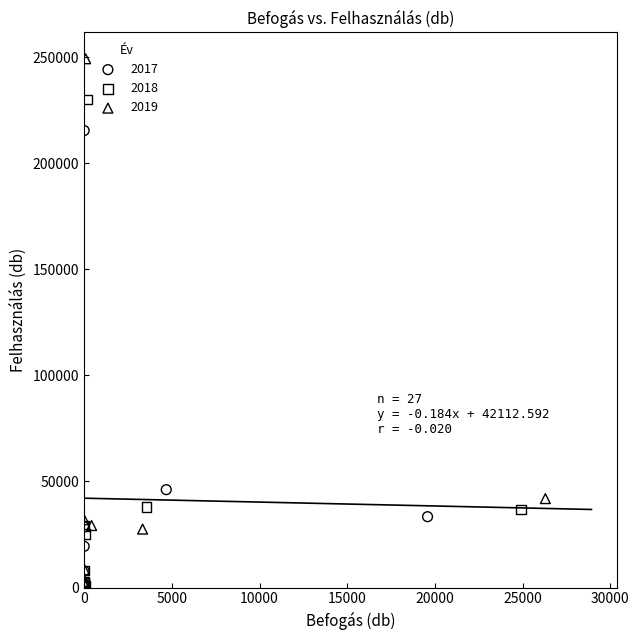

Which series has the largest Y range (max minus min)?

2019